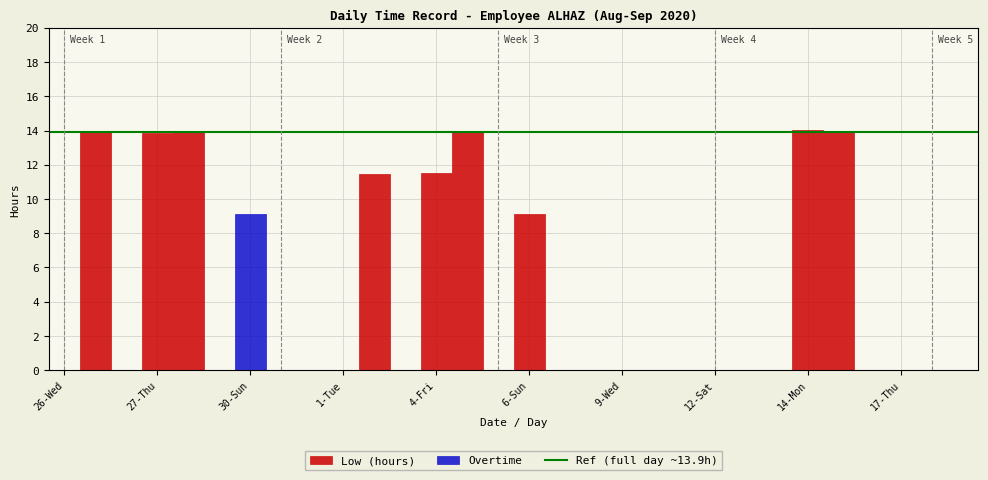

The Low (hours) series shows 0.0 at 1-Tue. True or false?

True